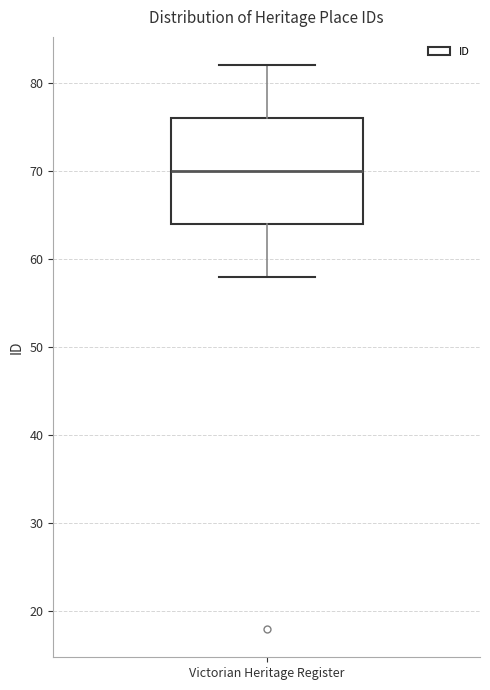

Where does the lower whisker of the box for Victorian Heritage Register end on the y-axis? The values are not printed on the chart, so give them approximately, as read against the axis.

58